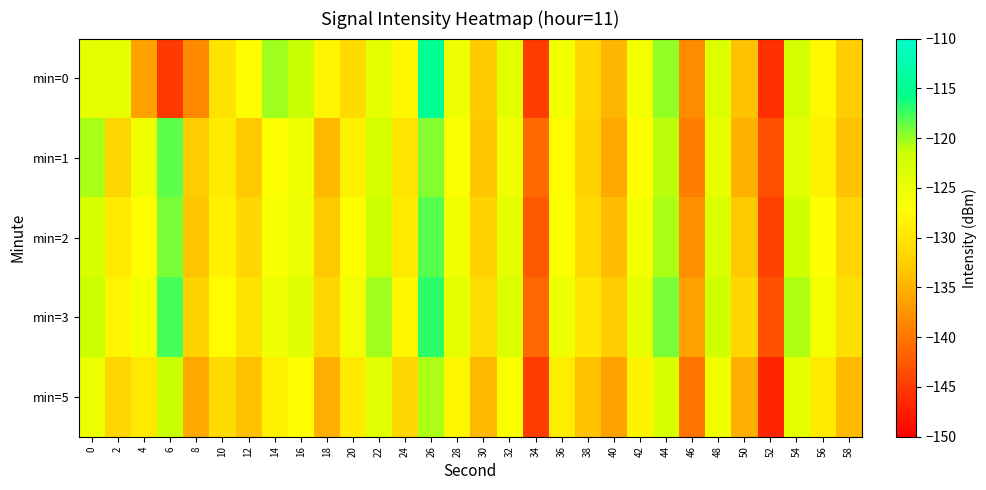

What is the difference between the highest and lowest values at 22?

3.9